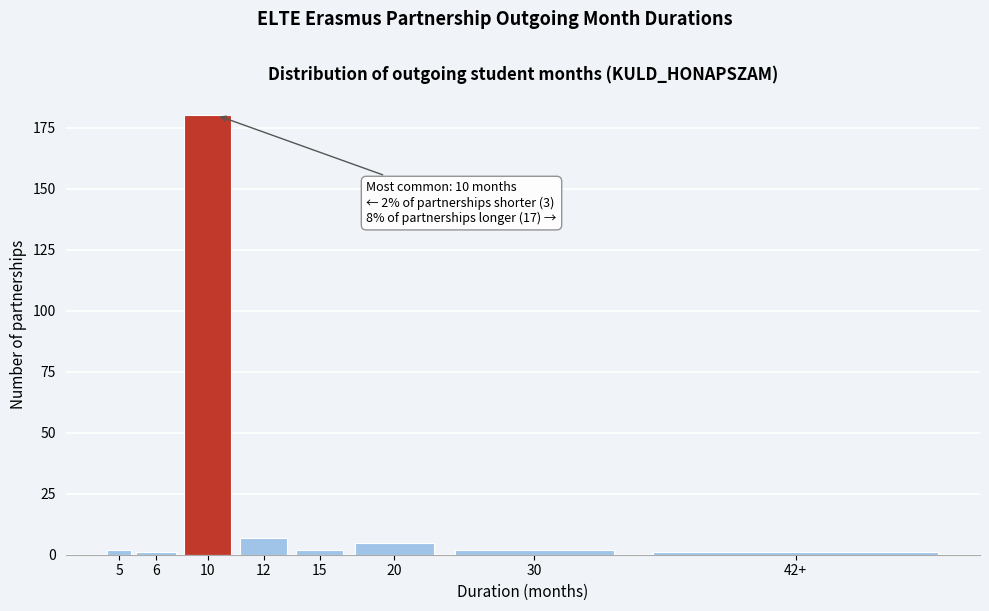

Reading left to right, what are all the values shown in this chart?

5=2	6=1	10=180	12=7	15=2	20=5	30=2	42+=1